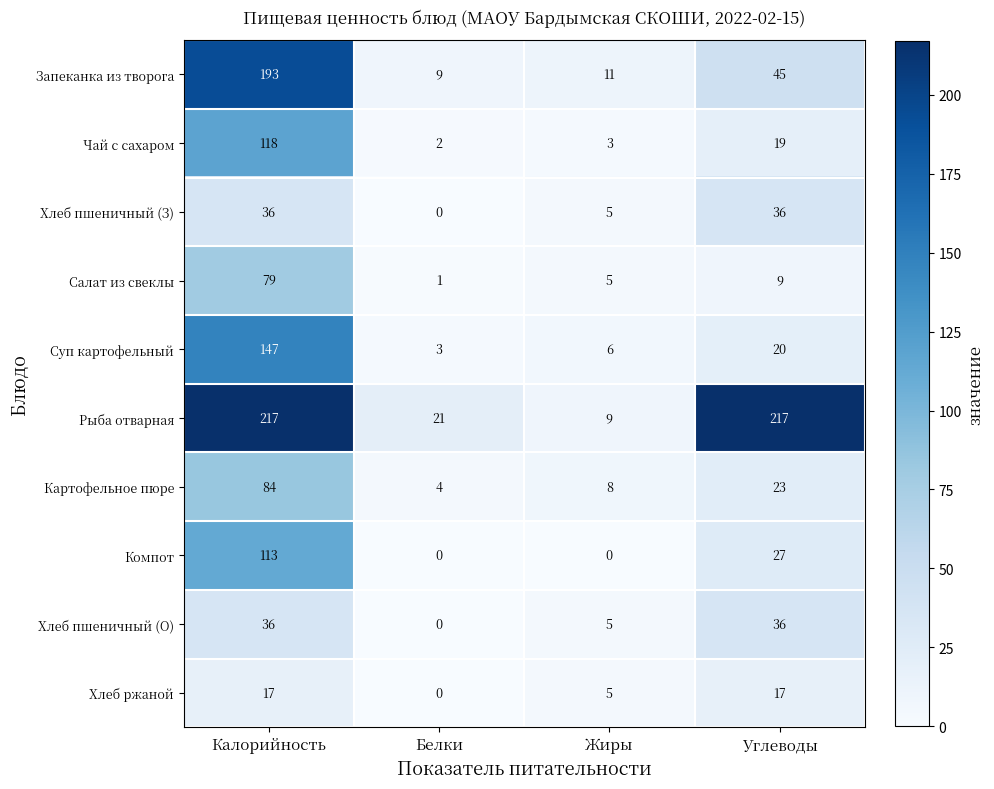

Is it true that Хлеб ржаной equals 9 at Калорийность?

False